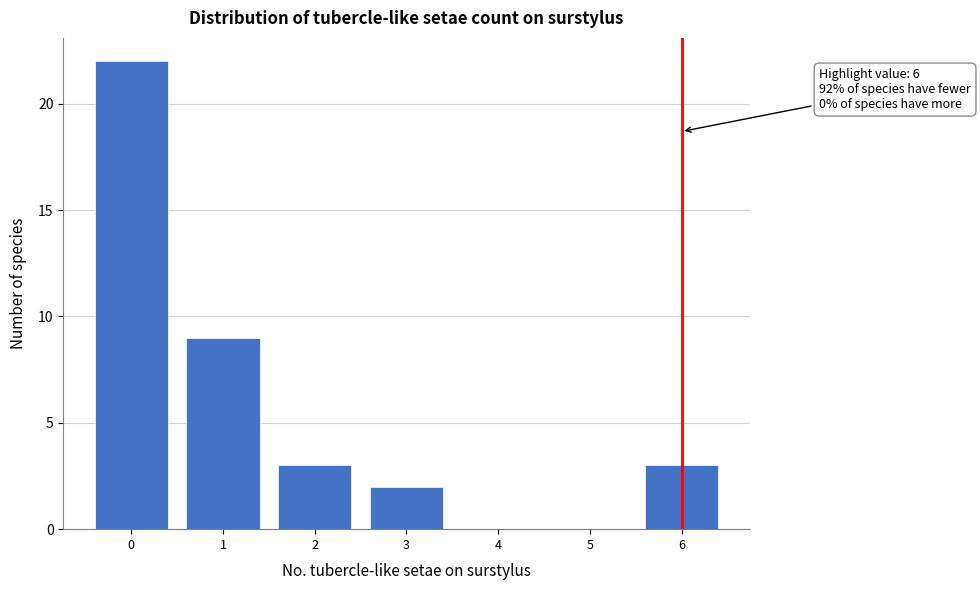

Which range on the x-axis has the tallest bar?

-0.5 to 0.5